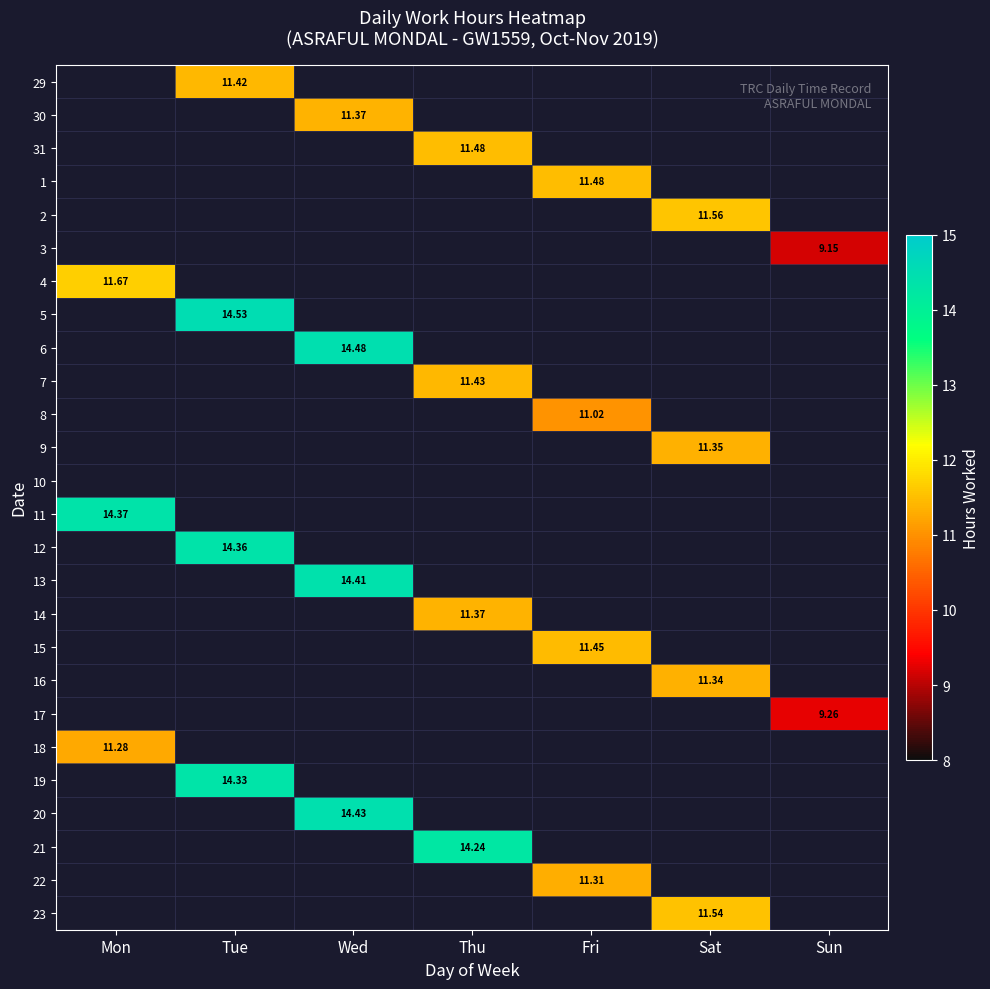

Between Sun and Mon, which is larger?

Sun